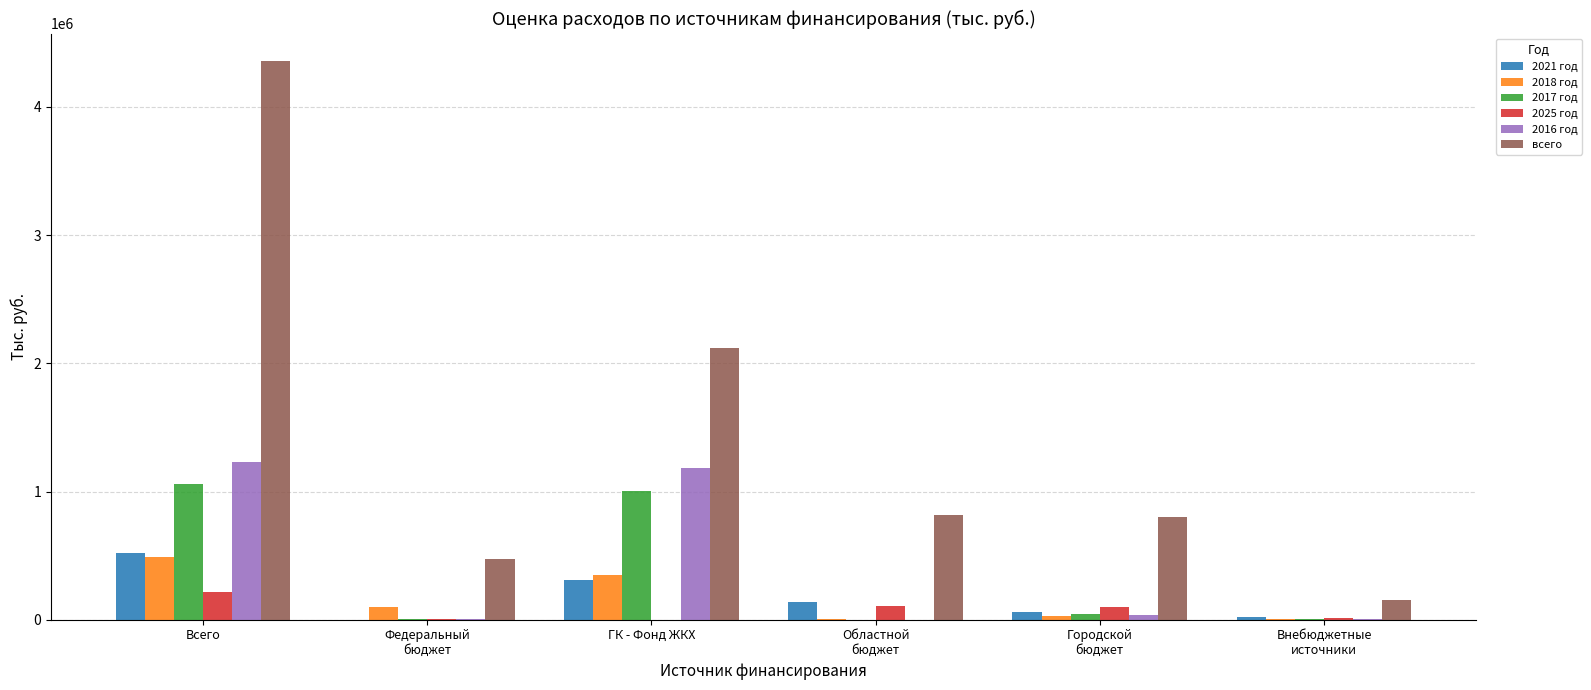

At which category is the sum across all series the highest?

Всего